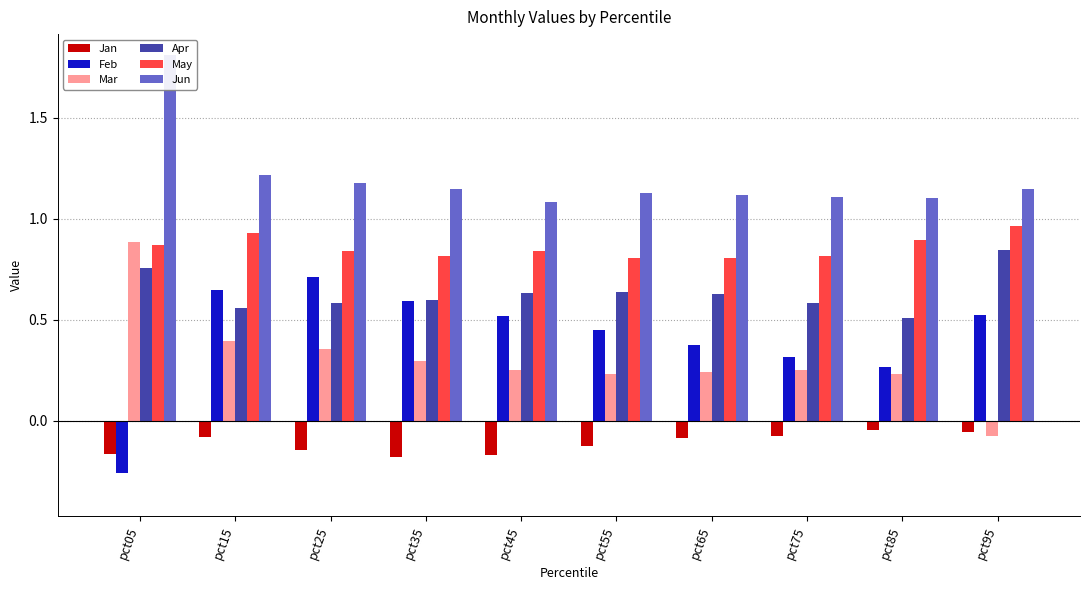

How many distinct data groups are displayed?

6